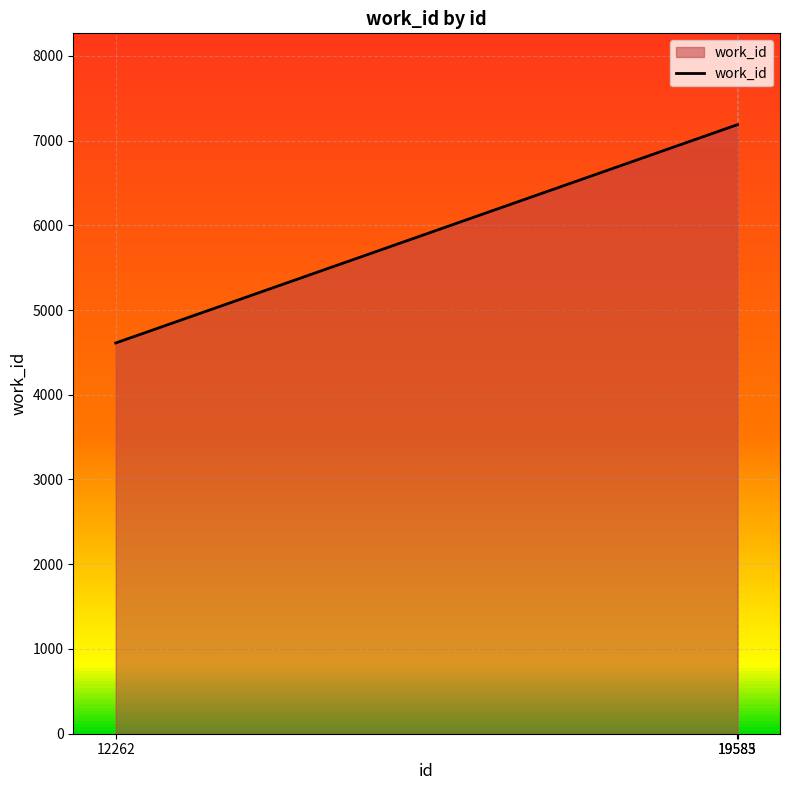

What is the average value?

6328